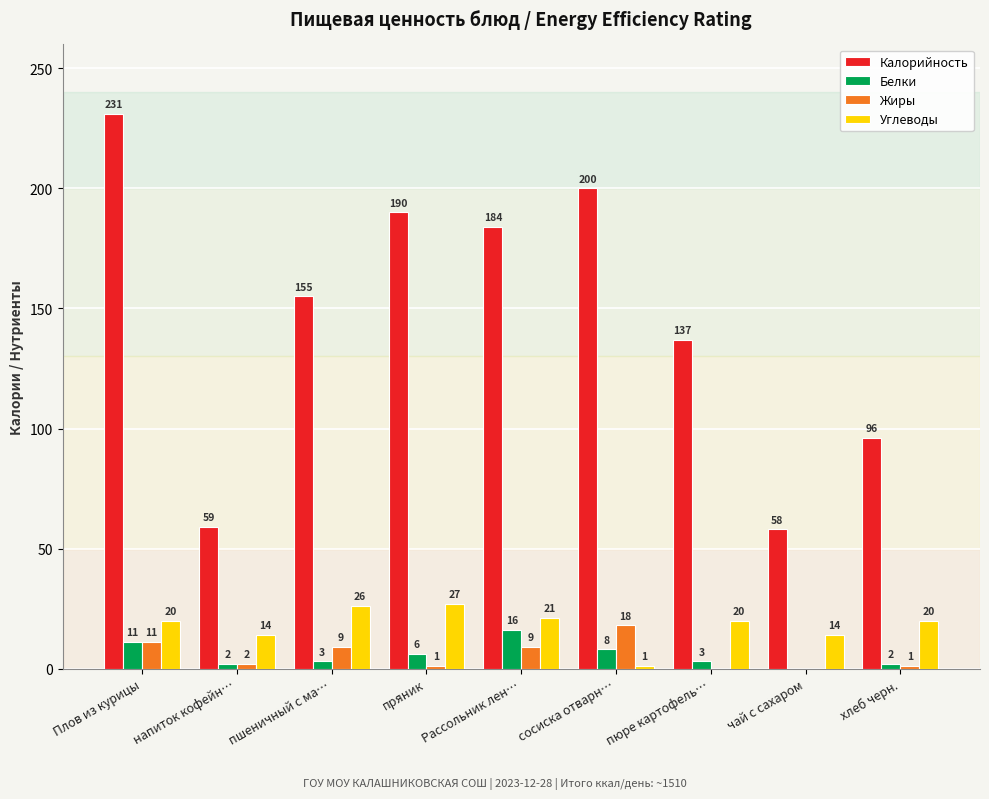

How many data points does each series have?

9